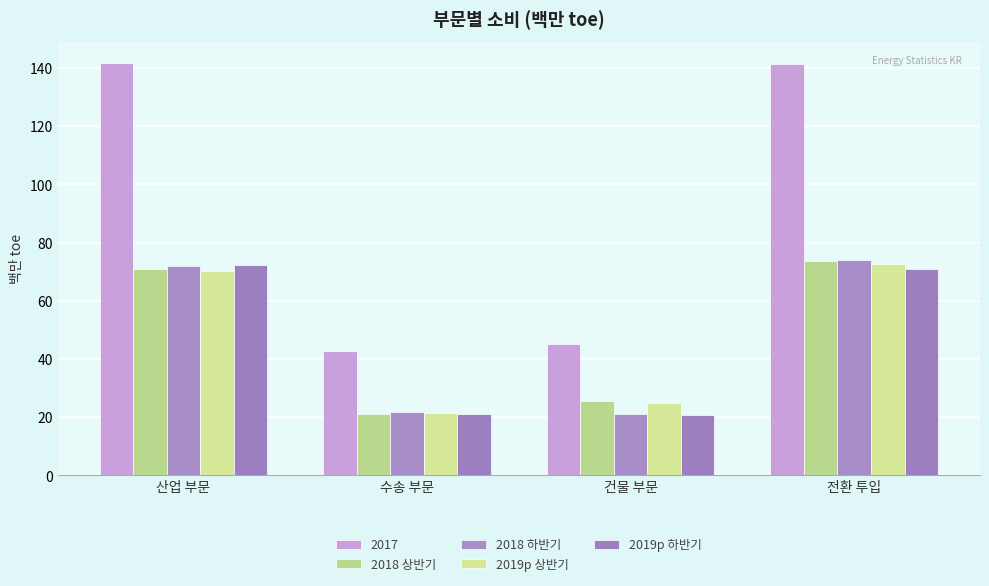

What are all the series names shown in the legend?

2017, 2018 상반기, 2018 하반기, 2019p 상반기, 2019p 하반기